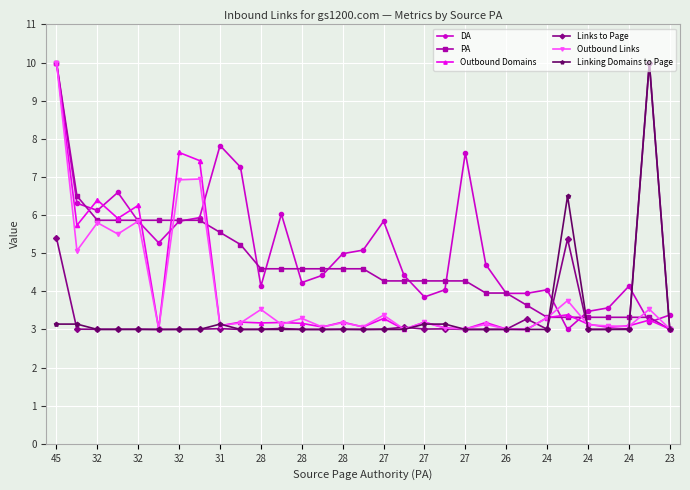

What is the average value of the PA series?

4.7